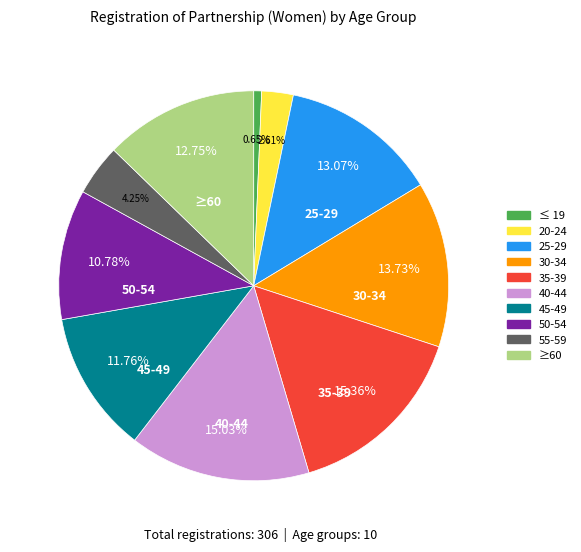

What percentage is the 45-49 slice, to the nearest percent?

12%